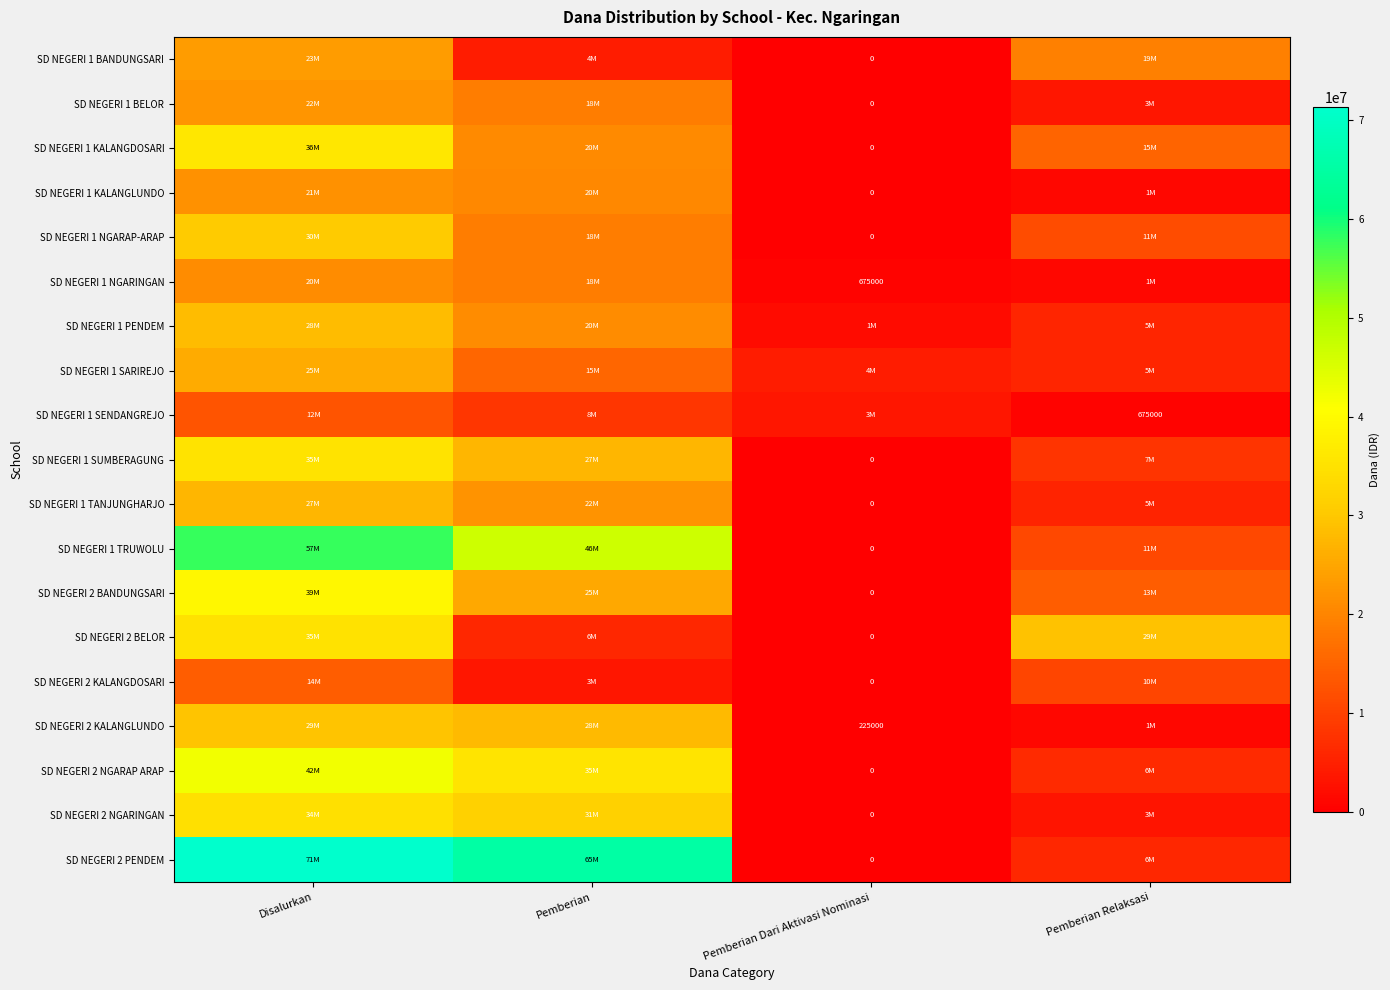

How many positive values does the SD NEGERI 2 KALANGDOSARI series have?

3